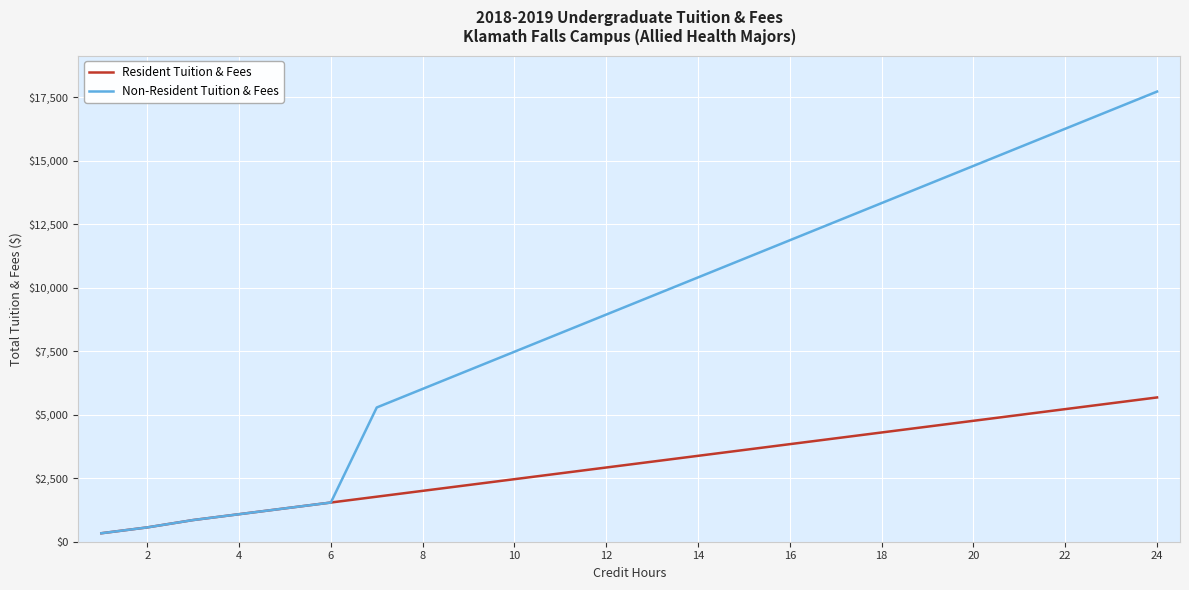

Rank the series by their maximum value, from lowest to highest.

Resident Tuition & Fees, Non-Resident Tuition & Fees